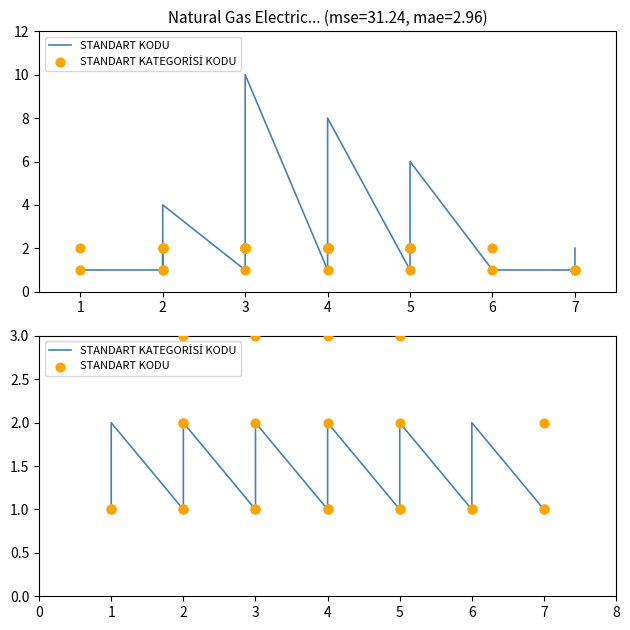

What are all the series names shown in the legend?

STANDART KODU, STANDART KATEGORİSİ KODU